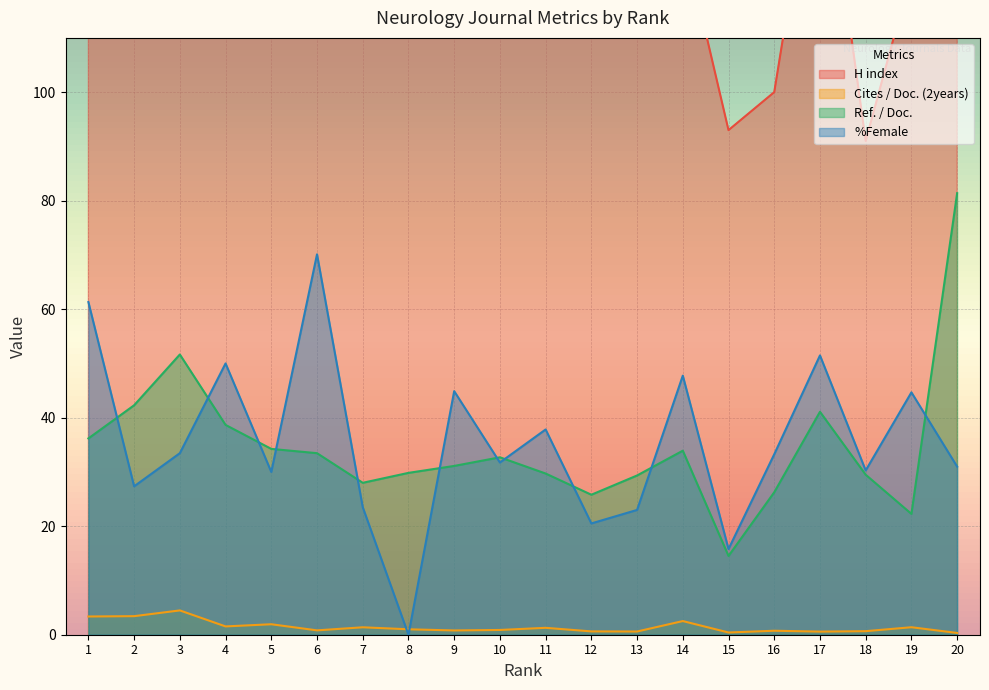

How many values in the %Female series are below 33?

10